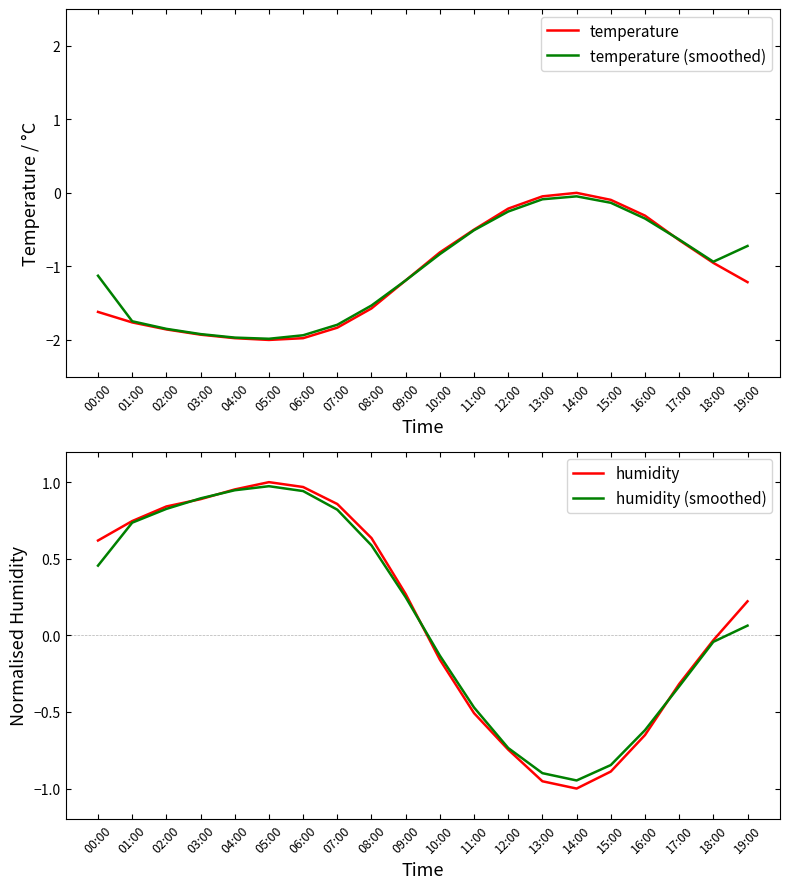

Which category has the lowest value in the humidity series?

14:00